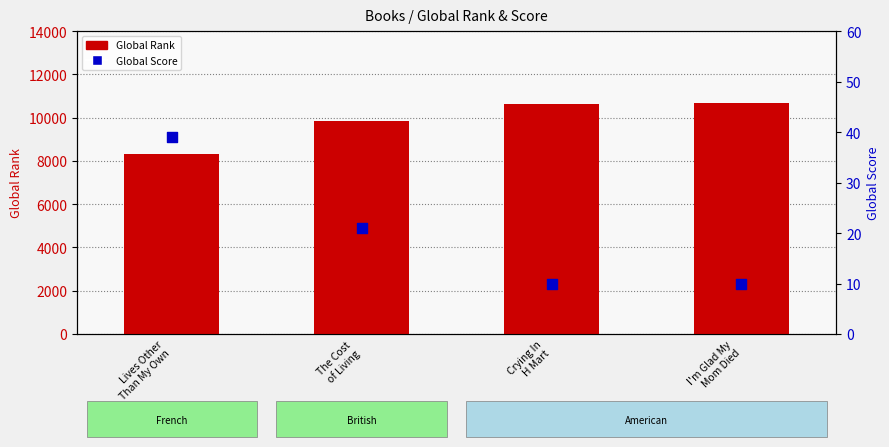

Which series contains the highest Y value?

Global Rank